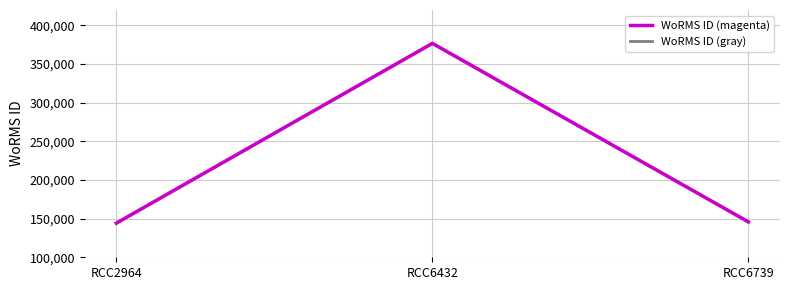

At how many categories does at least one series exceed 248473?

1